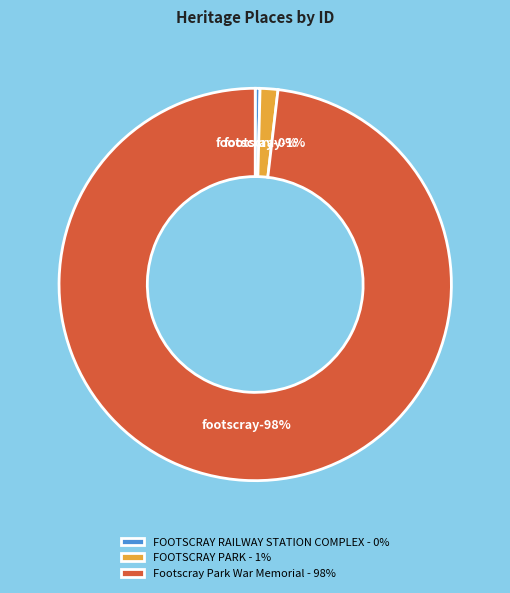

True or false: FOOTSCRAY PARK accounts for 11% of the total.

False